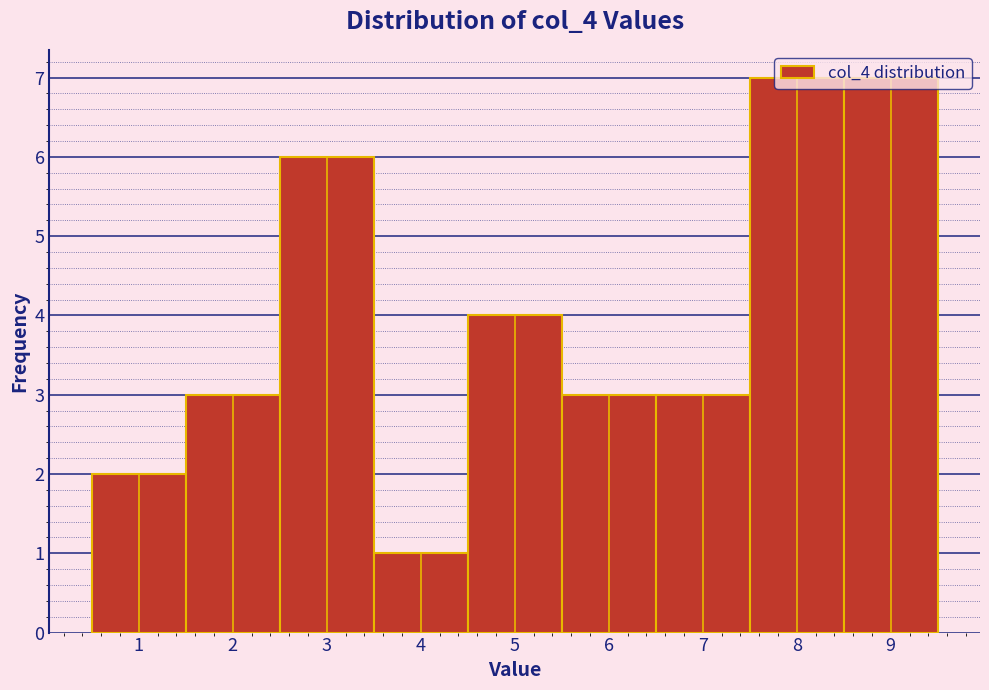

Reading left to right, transcribe this chart: for each bar, give the range it covers on the x-axis and its height. The values are not printed on the chart, so give them approximately, as read against the axis.

0.5 to 1.5: 2
1.5 to 2.5: 3
2.5 to 3.5: 6
3.5 to 4.5: 1
4.5 to 5.5: 4
5.5 to 6.5: 3
6.5 to 7.5: 3
7.5 to 8.5: 7
8.5 to 9.5: 7